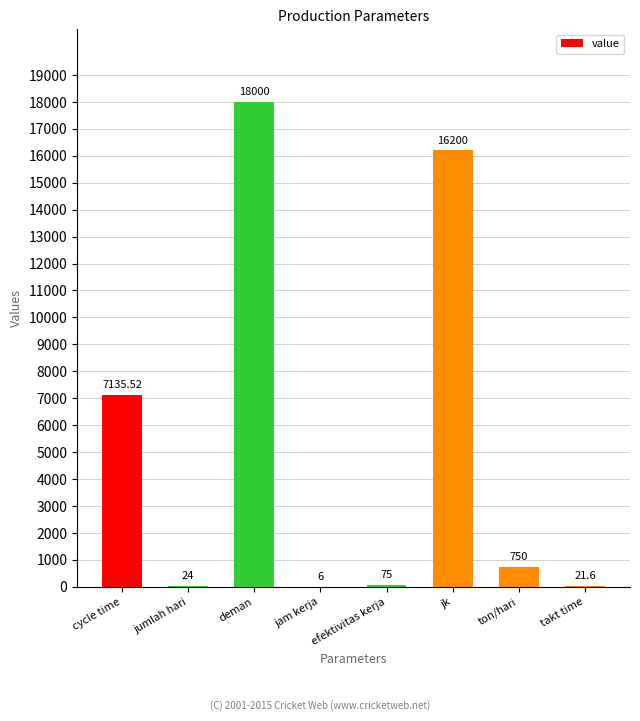

What is the greatest value displayed?

18000.0